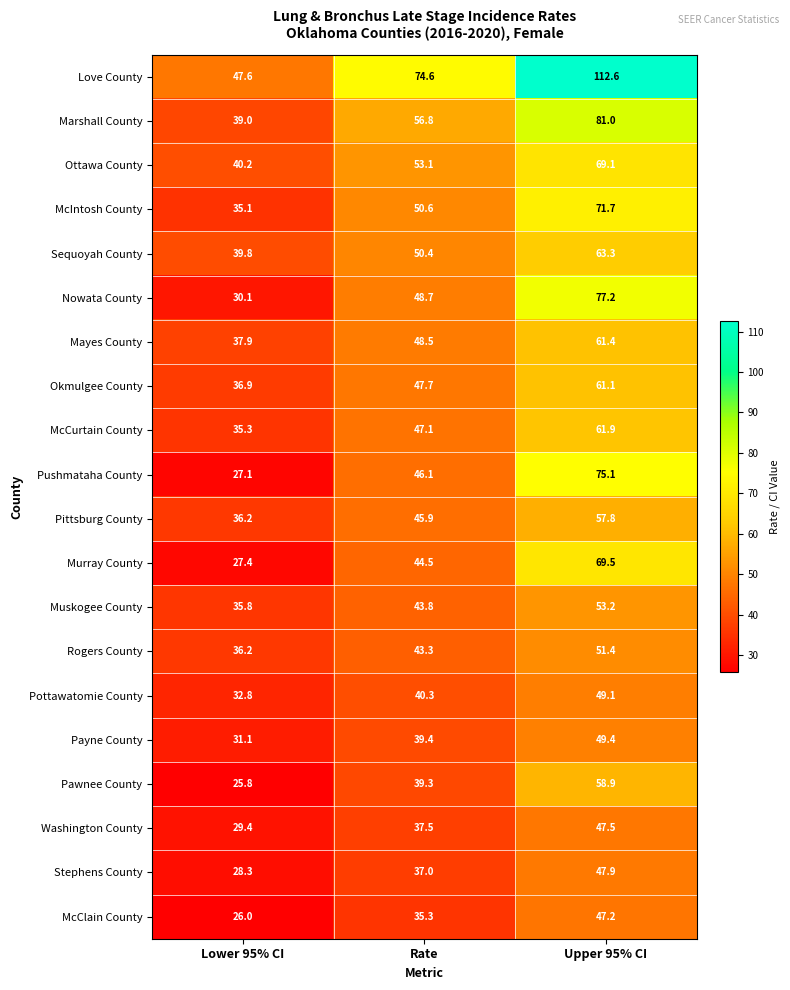

What is the difference between the maximum and minimum values in the Ottawa County series?

28.9